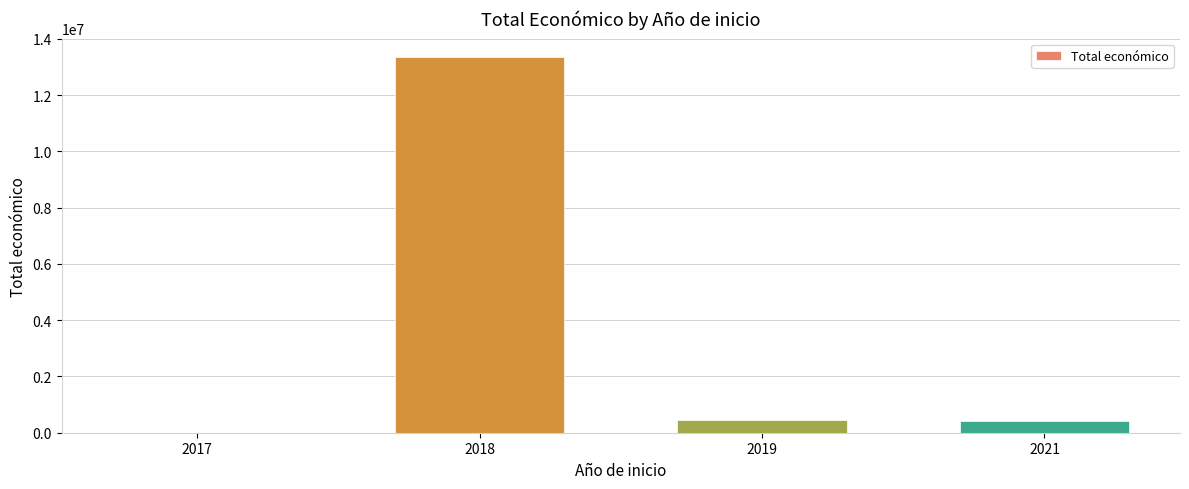

Does the chart contain stacked bars?

No